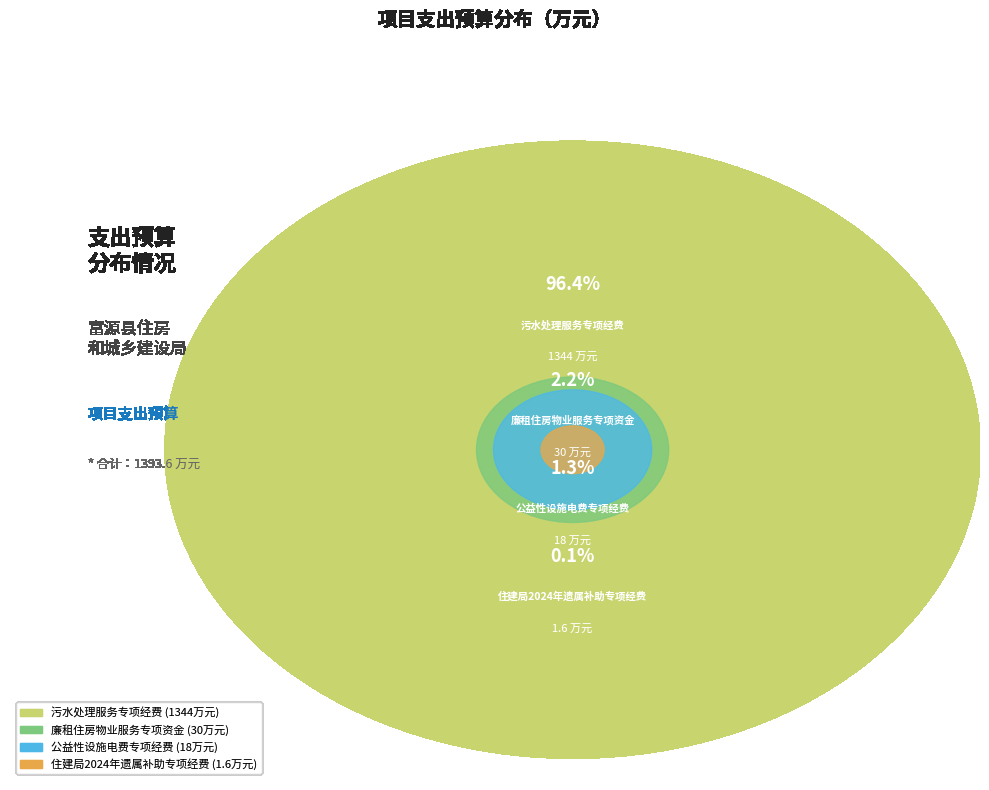

Is there a majority slice in this chart?

Yes